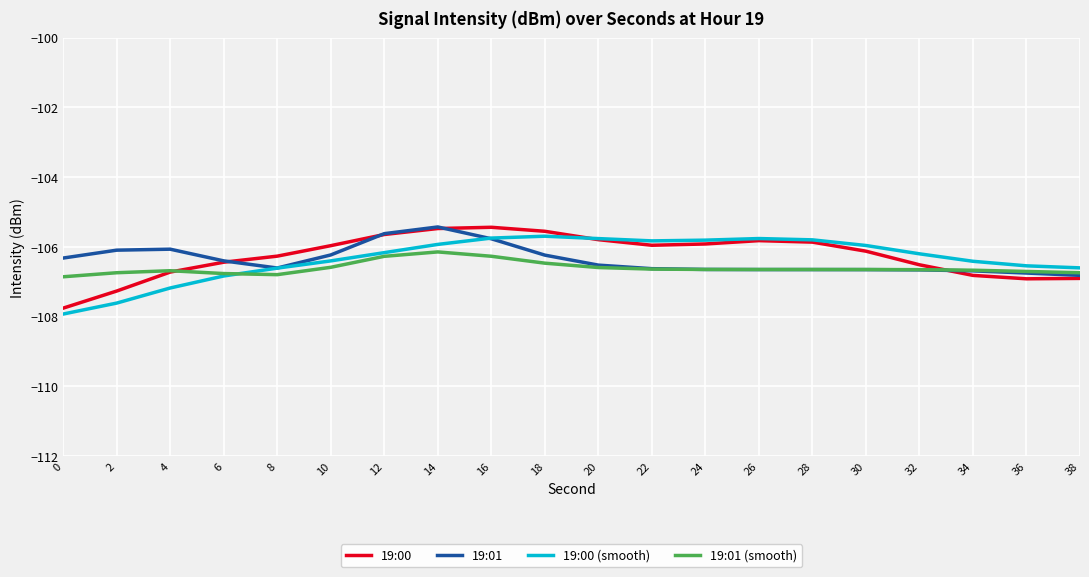

The value of 19:01 (smooth) at 0 is -49.8. True or false?

False